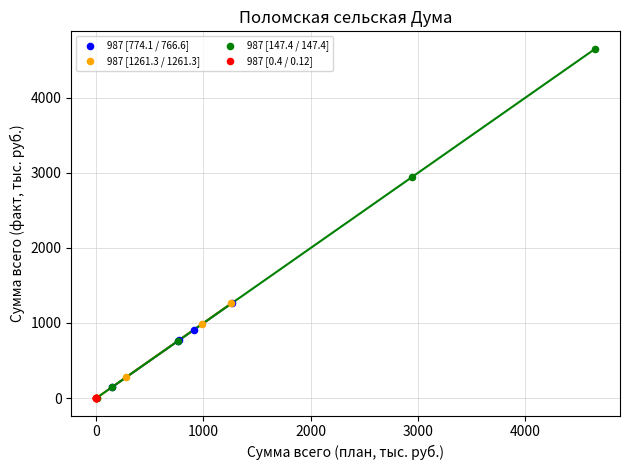

What are all the series names shown in the legend?

987 [774.1 / 766.6], 987 [1261.3 / 1261.3], 987 [147.4 / 147.4], 987 [0.4 / 0.12]